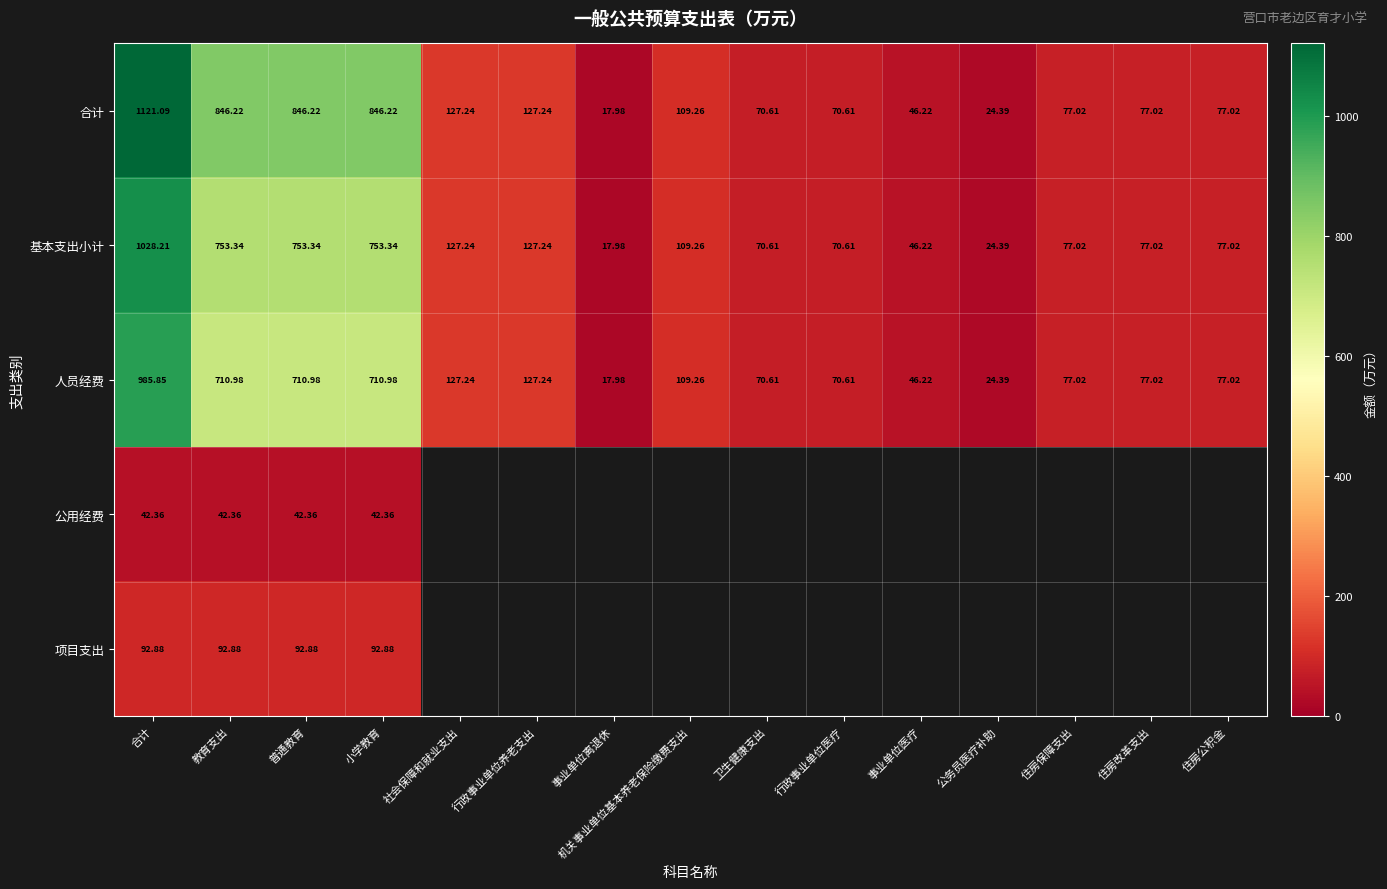

Is the value of 人员经费 at 教育支出 greater than the value of 合计 at 事业单位医疗?

Yes